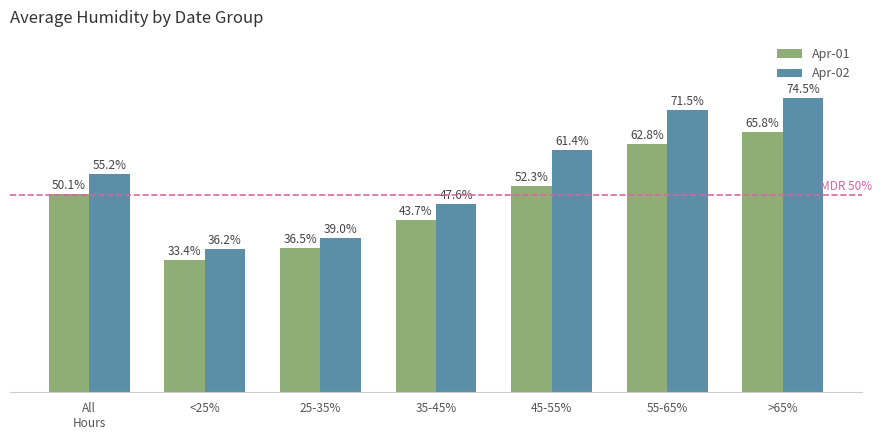

Which category has the highest value in the Apr-02 series?

>65%